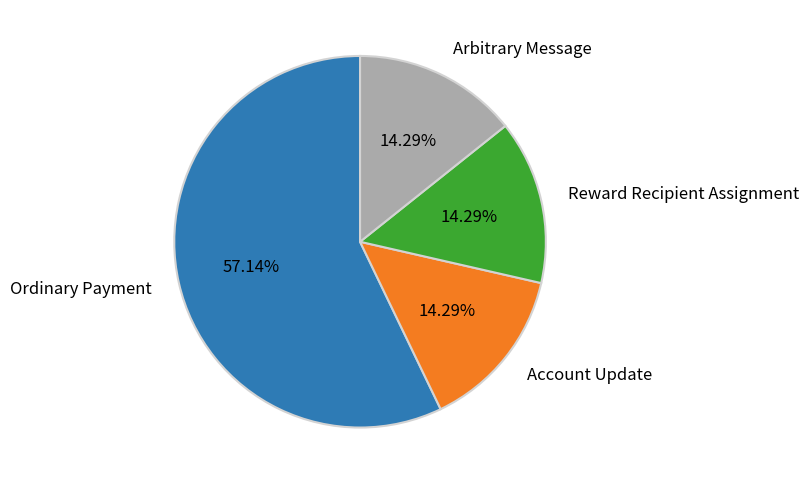

How many slices are in this pie chart?

4